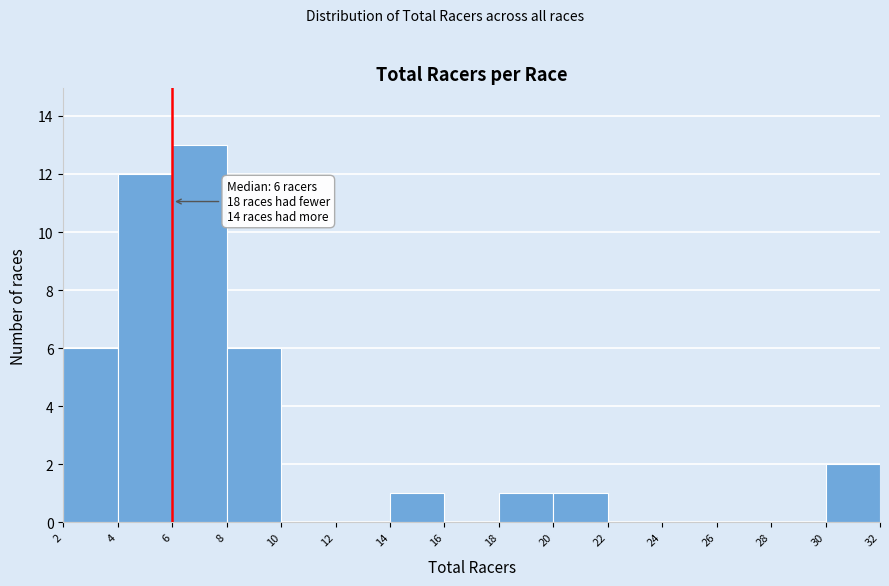

Which range on the x-axis has the tallest bar?

6 to 8